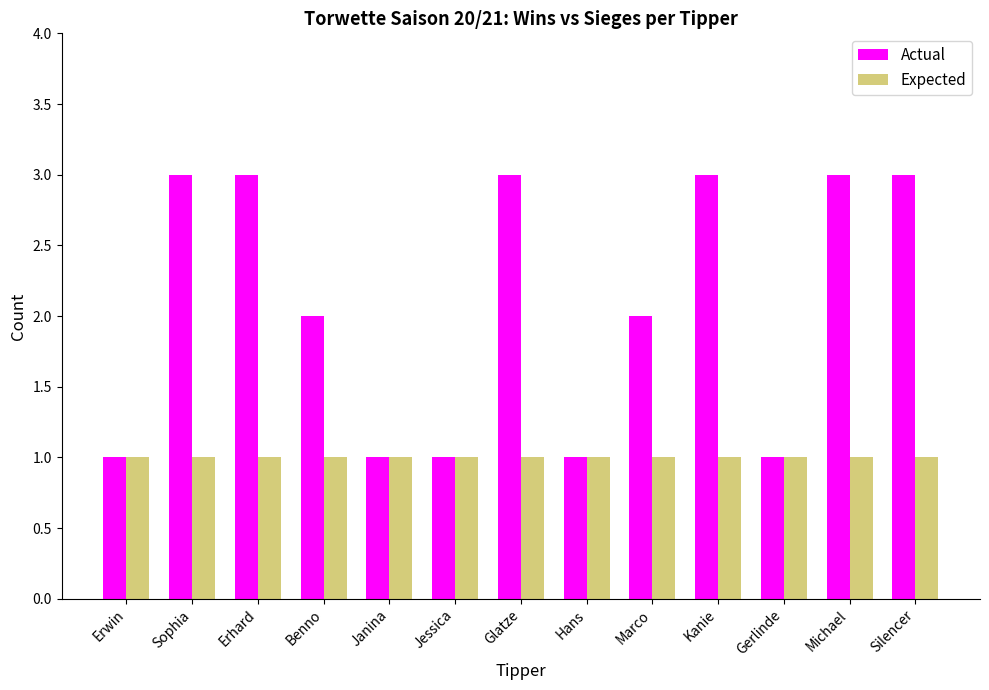

Between Erwin and Erhard, which series saw the biggest shift?

Actual